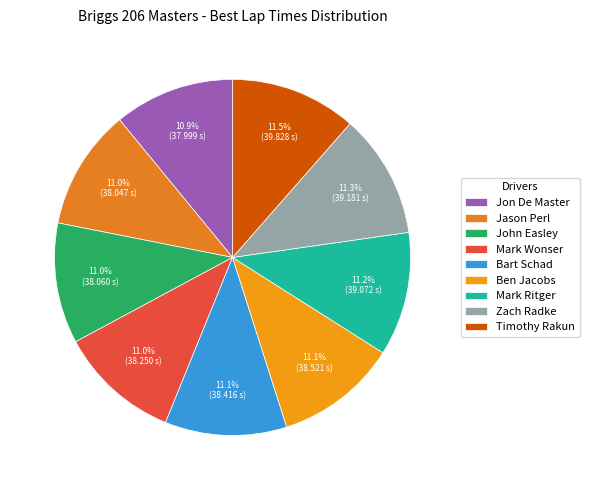

Is there a majority slice in this chart?

No